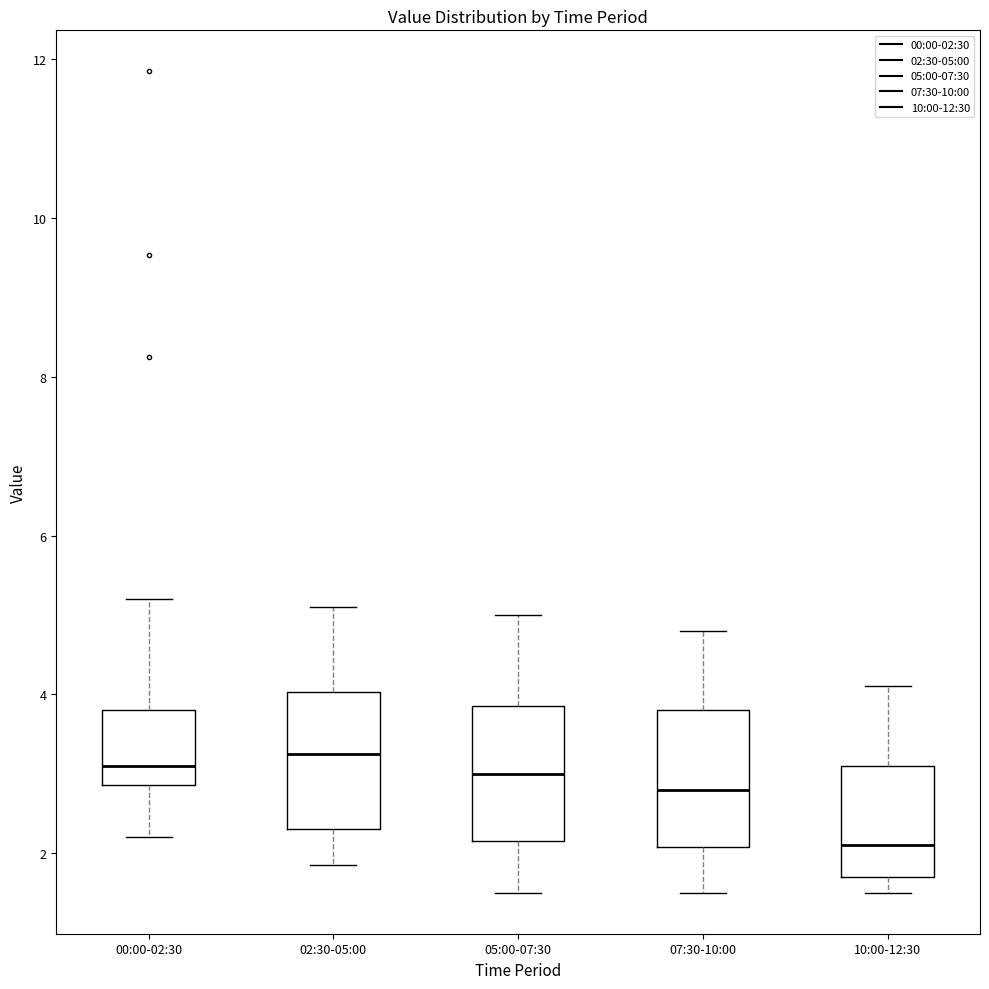

Reading left to right, read every box against the y-axis: the position of its median line, the range the box covers, and the ends of its whiskers. The values are not printed on the chart, so give them approximately, as read against the axis.

00:00-02:30: median 3.2, box 2.8 to 3.8, whiskers 2.2 to 5.2
02:30-05:00: median 3.2, box 2.4 to 4.0, whiskers 1.8 to 5.2
05:00-07:30: median 3.0, box 2.2 to 3.8, whiskers 1.6 to 5.0
07:30-10:00: median 2.8, box 2.0 to 3.8, whiskers 1.6 to 4.8
10:00-12:30: median 2.2, box 1.8 to 3.2, whiskers 1.6 to 4.2